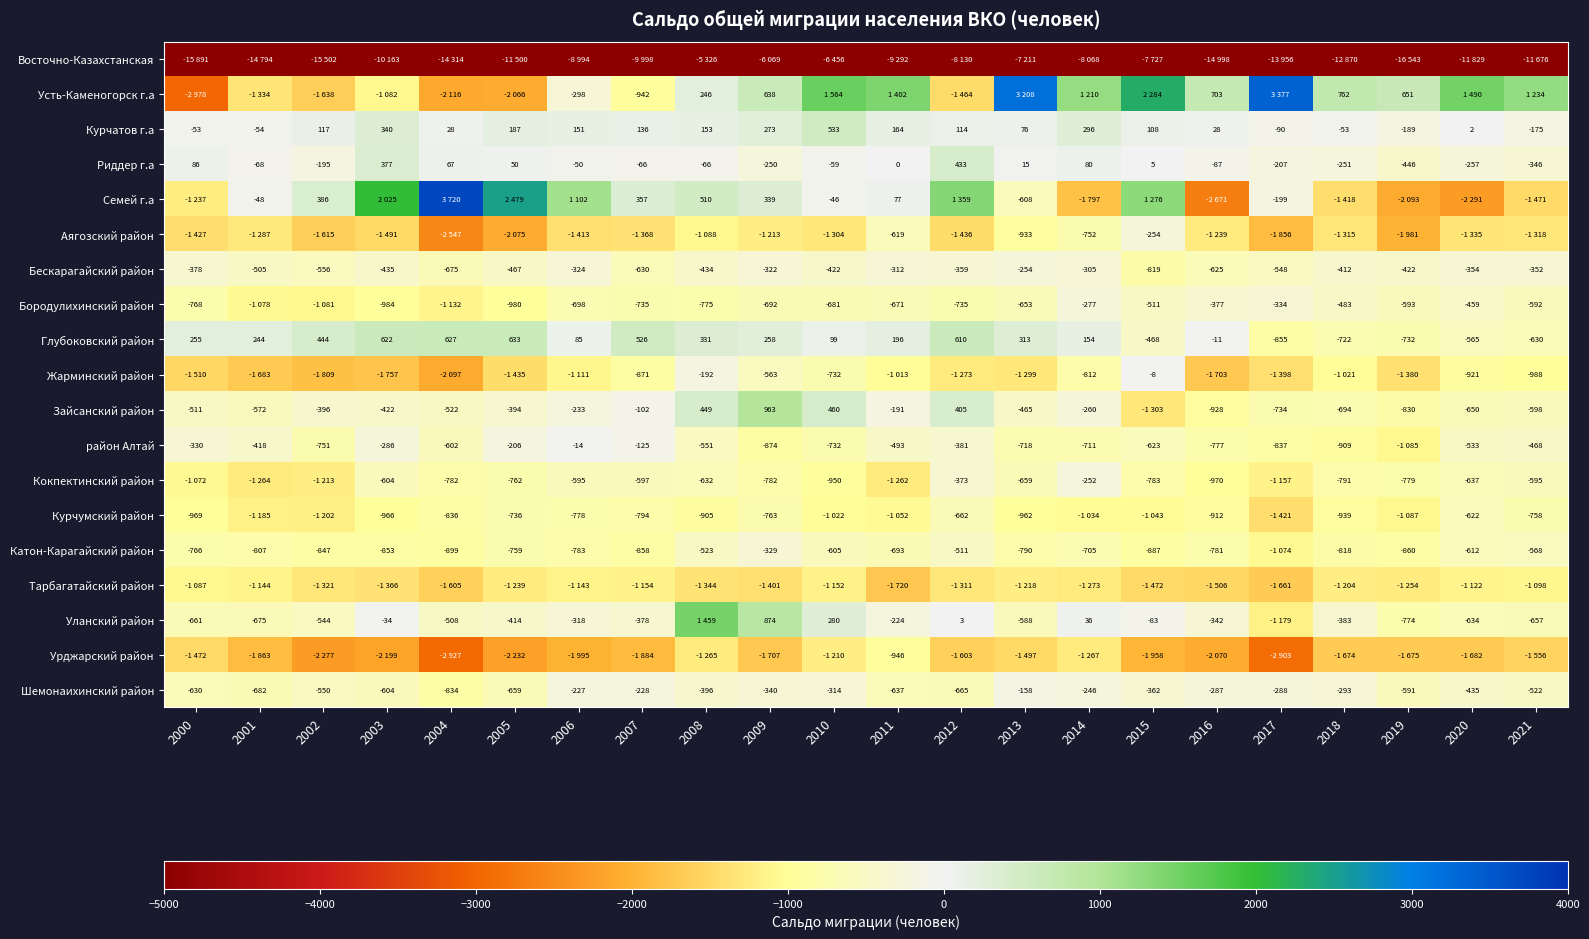

At which label does Риддер г.а reach its peak?

2012